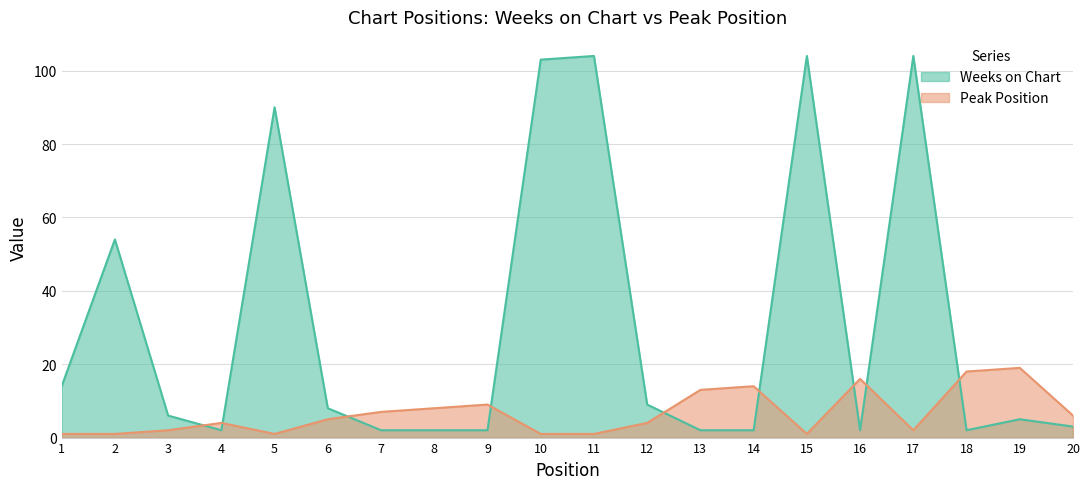

True or false: Weeks on Chart has a value of 3 at 8.

False